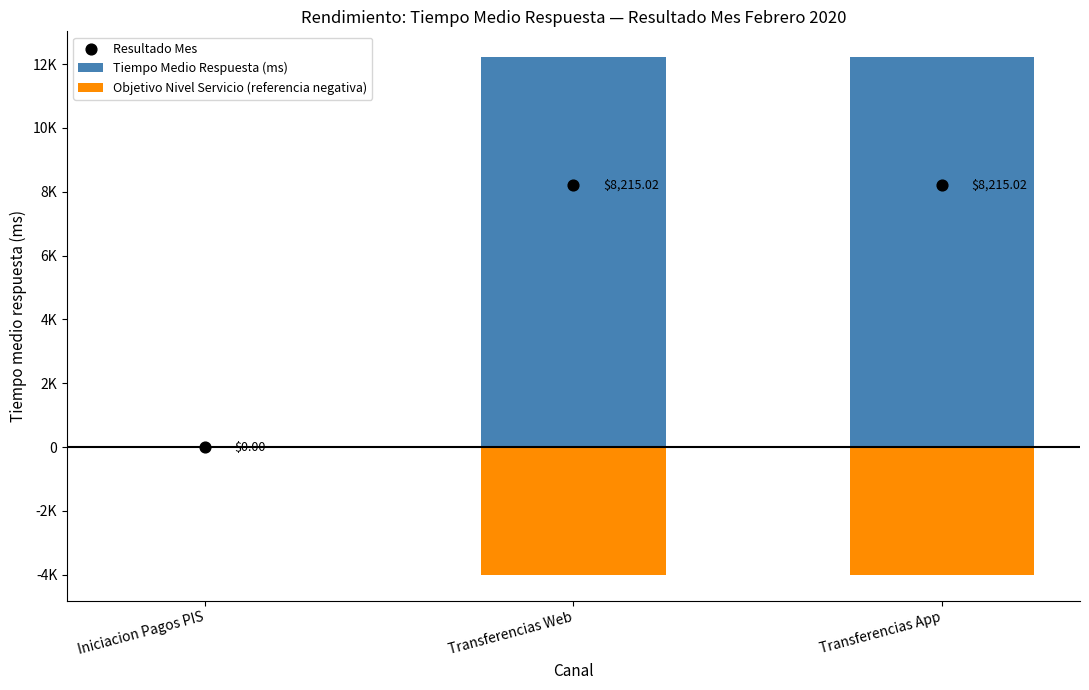

What are all the series names shown in the legend?

Tiempo Medio Respuesta (ms), Objetivo Nivel Servicio (referencia negativa), Resultado Mes